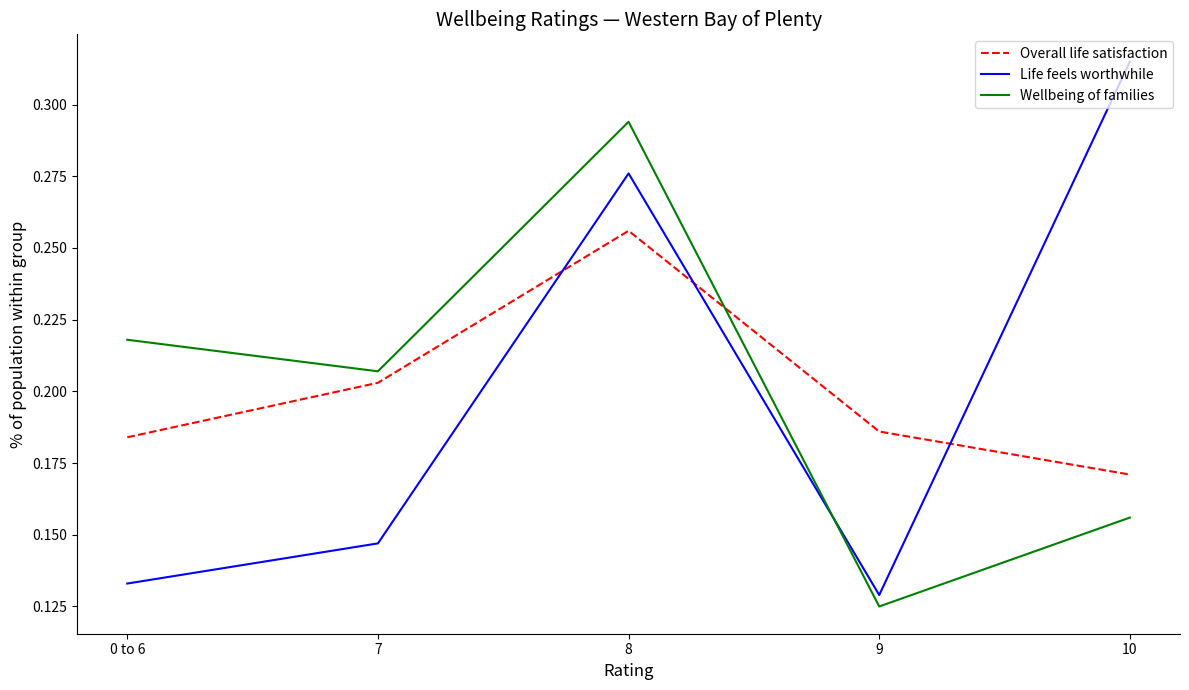

Which label corresponds to the largest value in the chart?

10